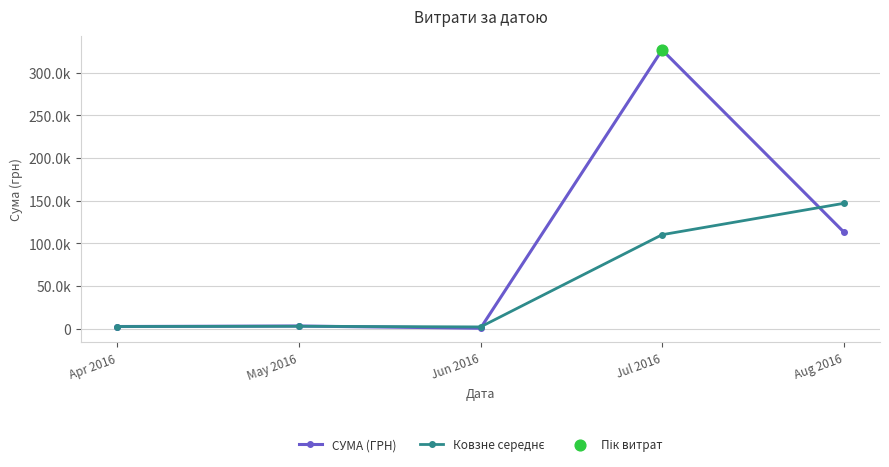

What is the total value across all series at Jul 2016?

436704.9